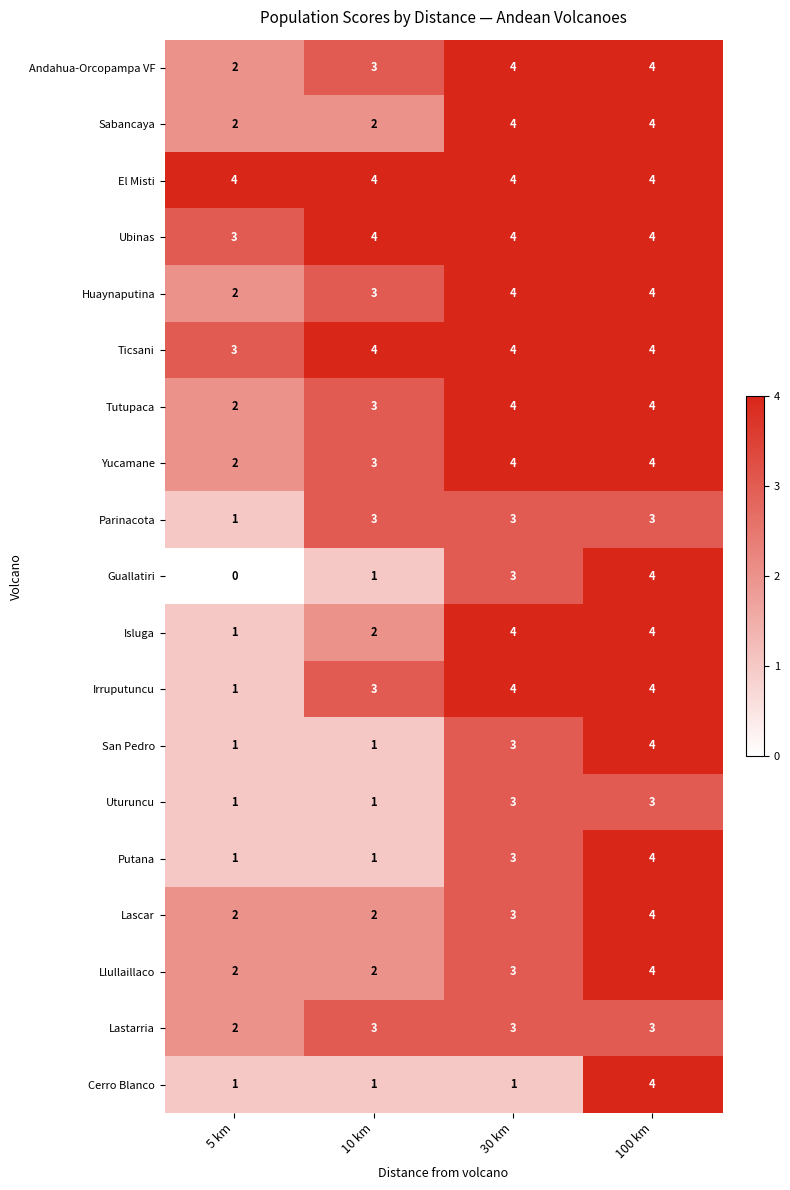

What is the total value across all series at 5 km?

33